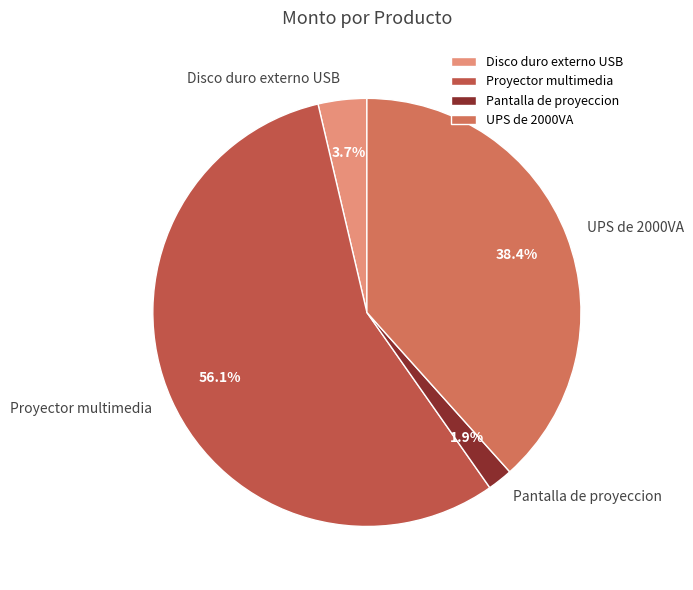

Rank the categories by value from lowest to highest.

Pantalla de proyeccion, Disco duro externo USB, UPS de 2000VA, Proyector multimedia